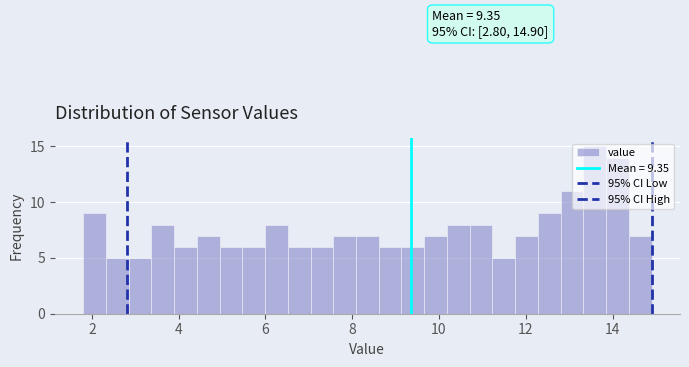

Around what value on the x-axis is the tallest bar? Give the approximate position of its centre, as read against the axis.

13.6